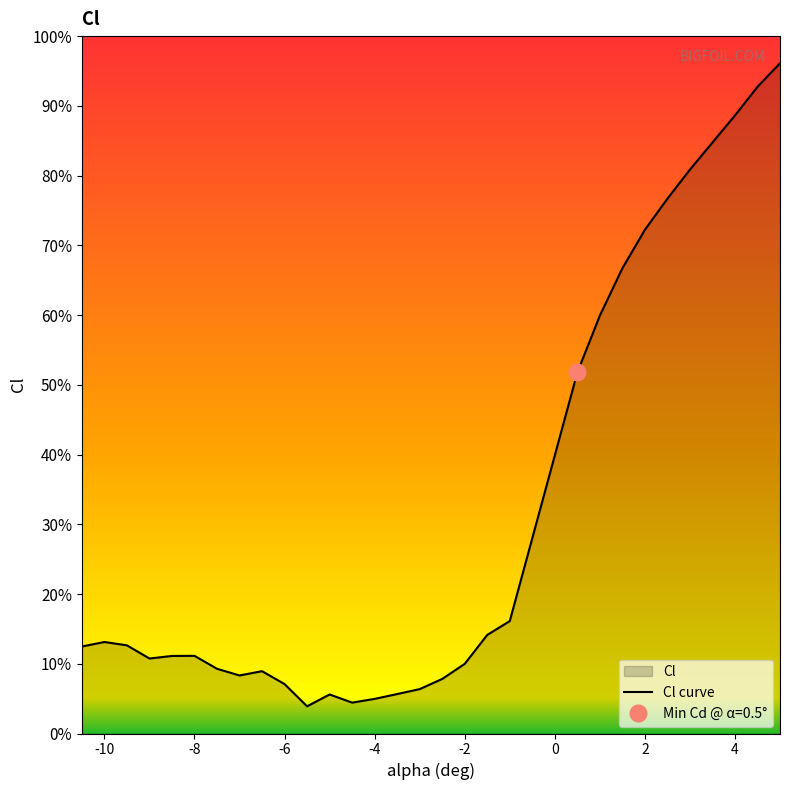

How many points are lower than both their immediate neighbors (excluding endpoints)?

4